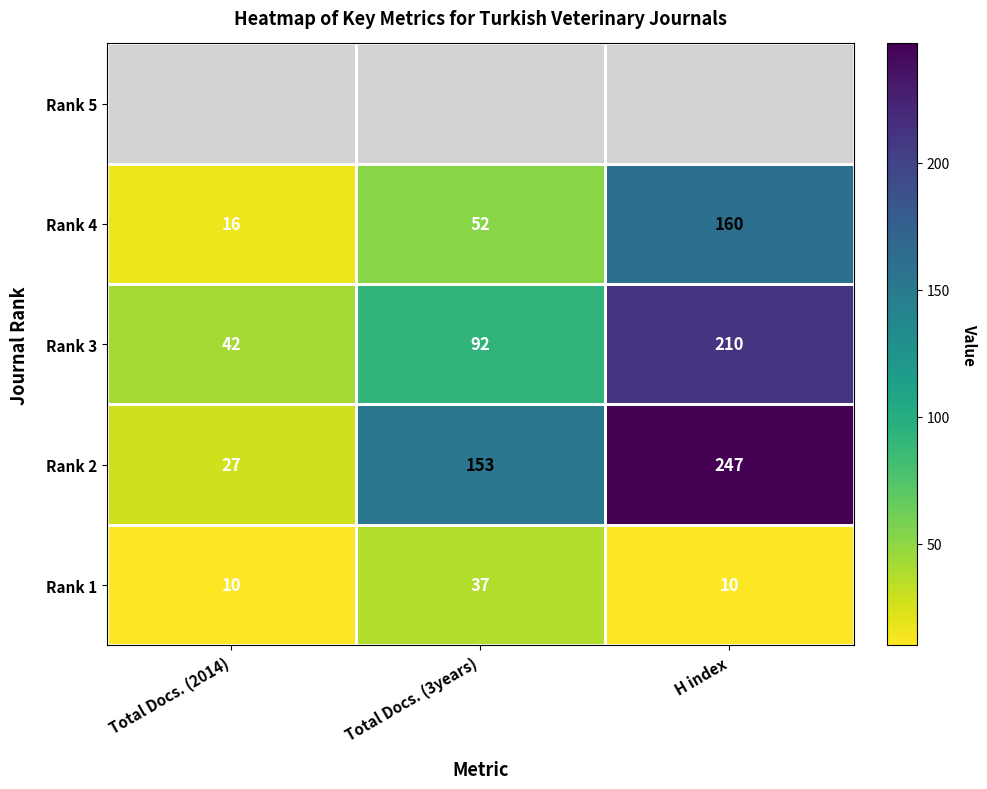

What is the maximum value shown in the chart?

247